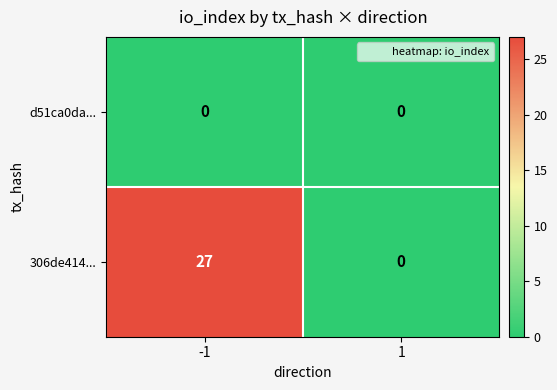

What is the maximum value shown in the chart?

27